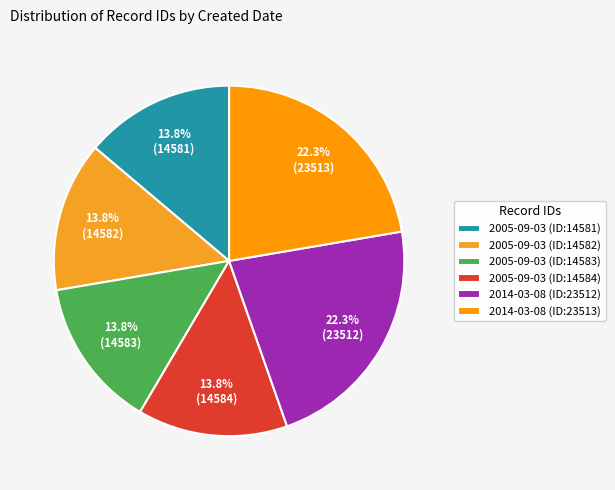

Count the number of slices in the pie.

6